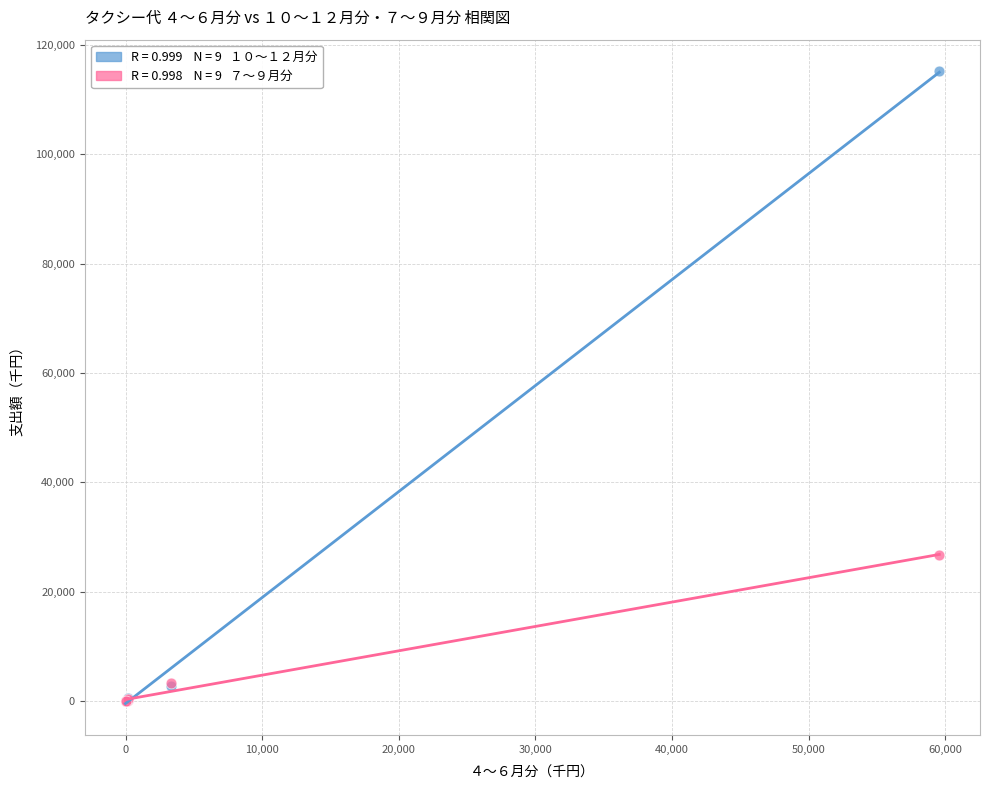

Across all series, what Y value is closest to 57598?

26737